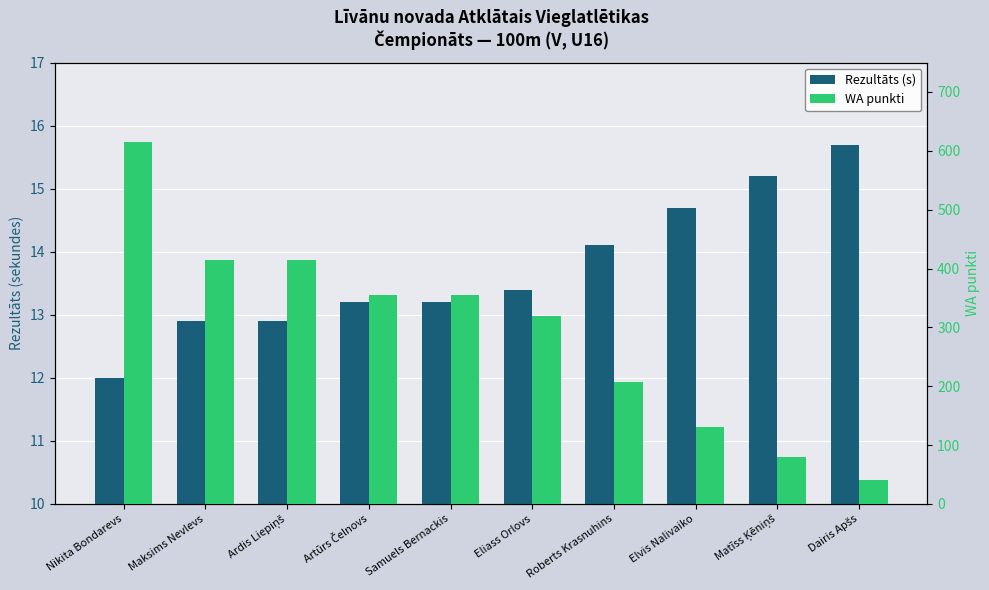

At which label is Rezultāts (s) closest to 13?

Maksims Nevlevs